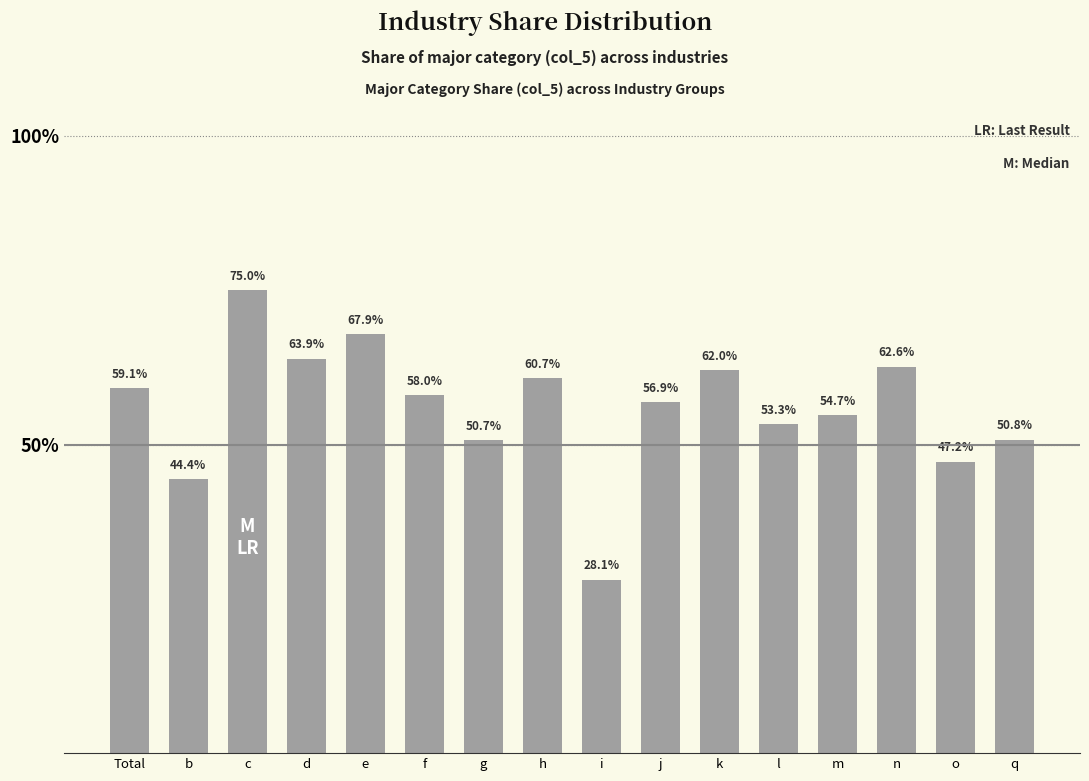

Where is the data nearest to the value 51?

q